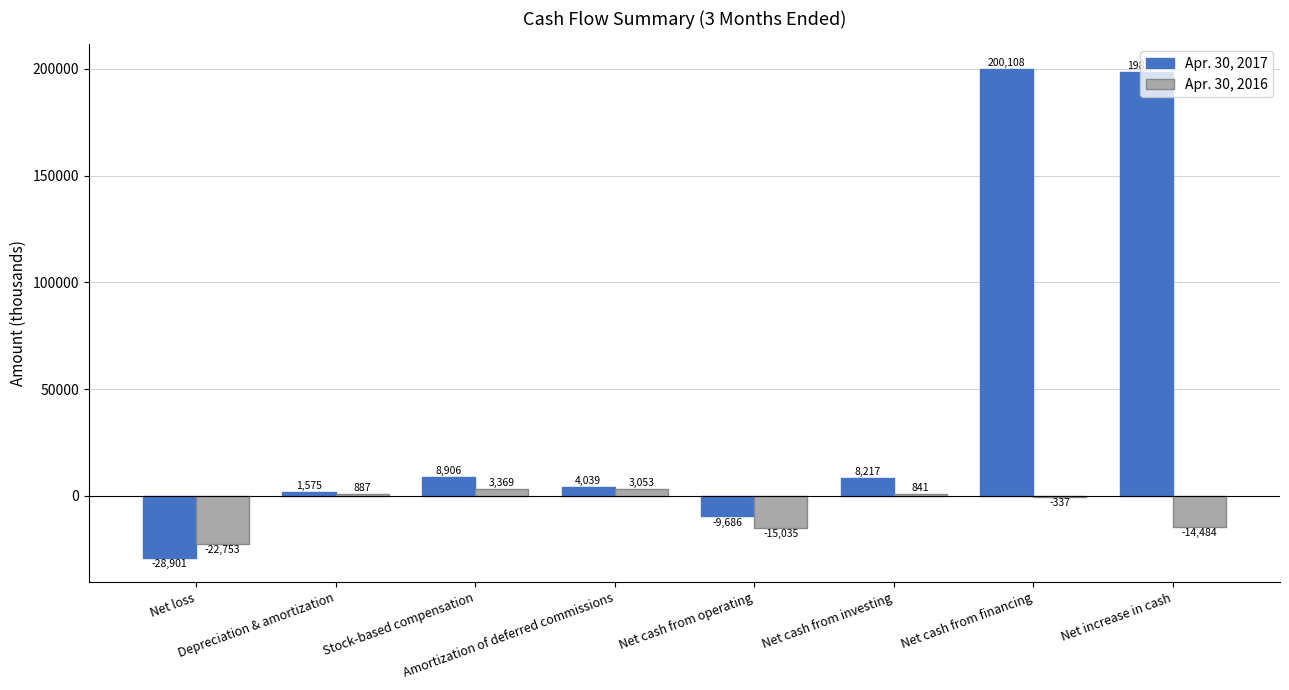

What is the greatest value displayed?

200108